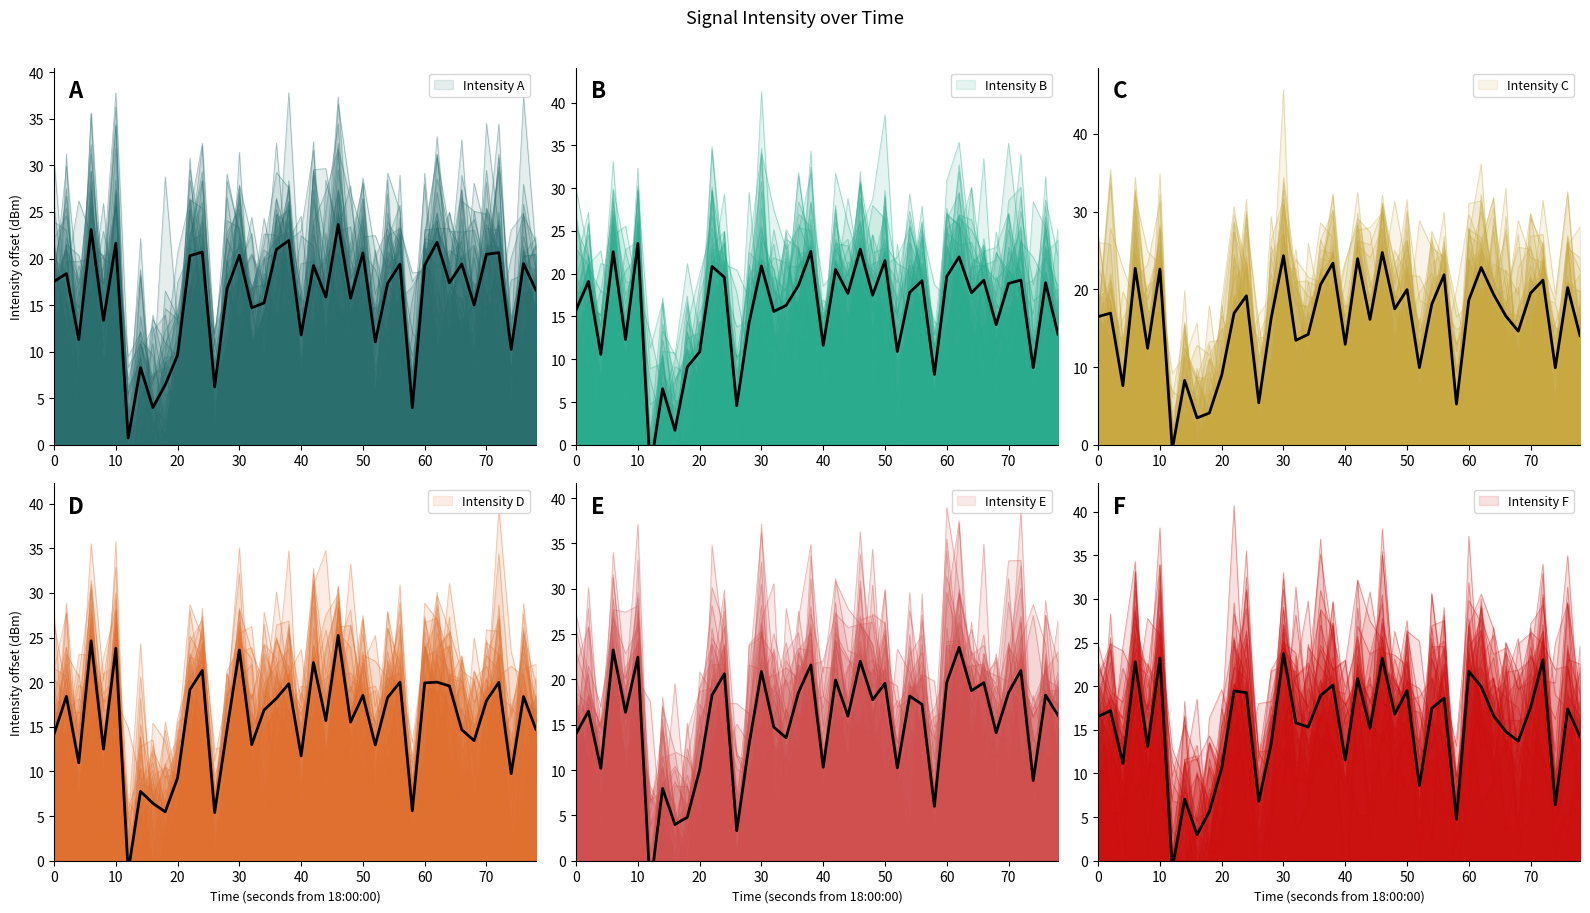

True or false: there are more than 2 points higher than both neighbors.

True